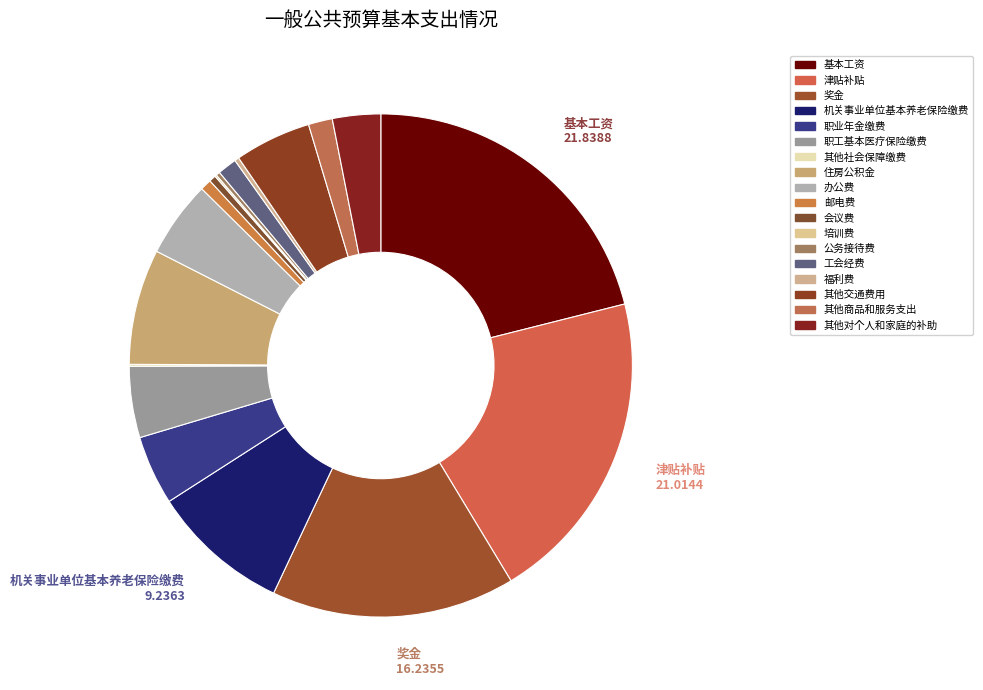

To the nearest percent, what is the combined percentage of 办公费 and 公务接待费?

5%